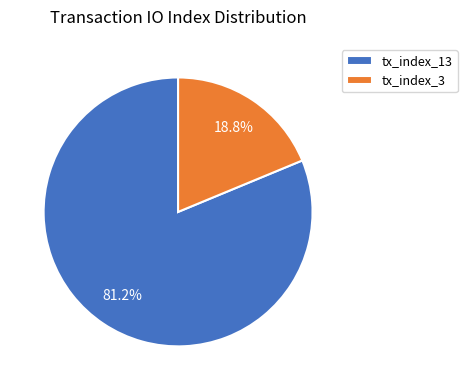

Which has a higher value, tx_index_3 or tx_index_13?

tx_index_13